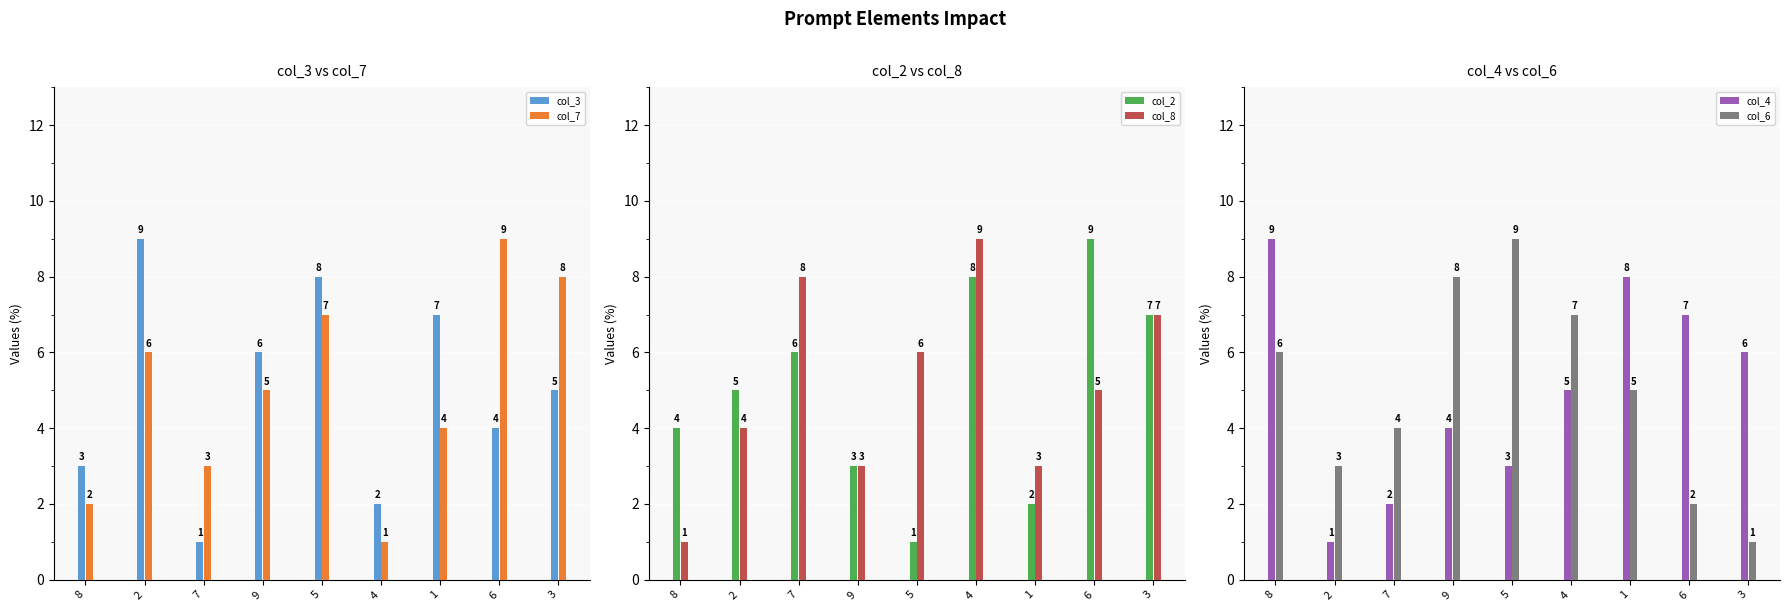

Reading right to left, extract all data points from this chart.

col_3: 5	4	7	2	8	6	1	9	3
col_7: 8	9	4	1	7	5	3	6	2
col_2: 7	9	2	8	1	3	6	5	4
col_8: 7	5	3	9	6	3	8	4	1
col_4: 6	7	8	5	3	4	2	1	9
col_6: 1	2	5	7	9	8	4	3	6